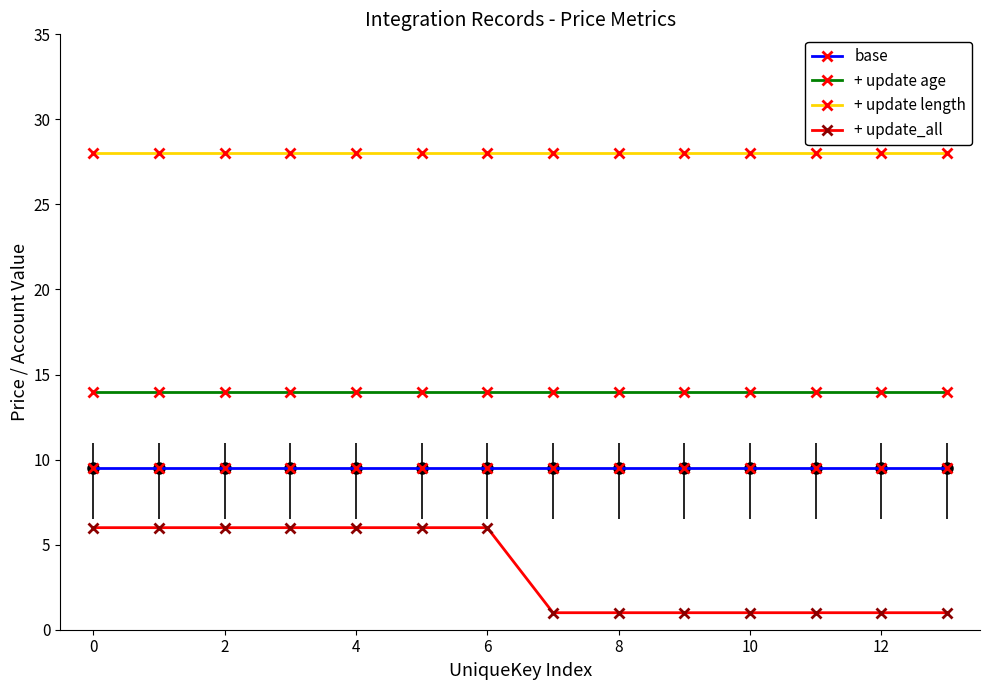

Which series has the widest spread of values?

+ update_all